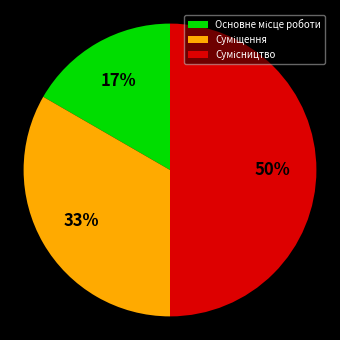

To the nearest percent, what is the difference between the largest and smallest slice percentages?

33%